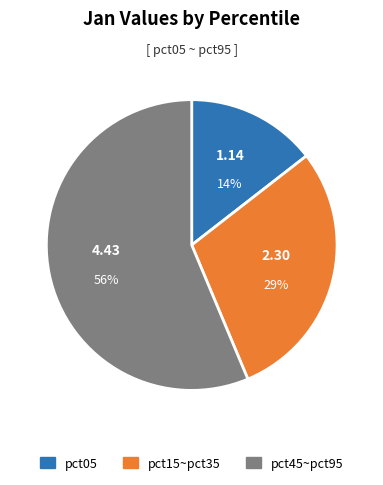

To the nearest percent, what is the average slice percentage?

33%